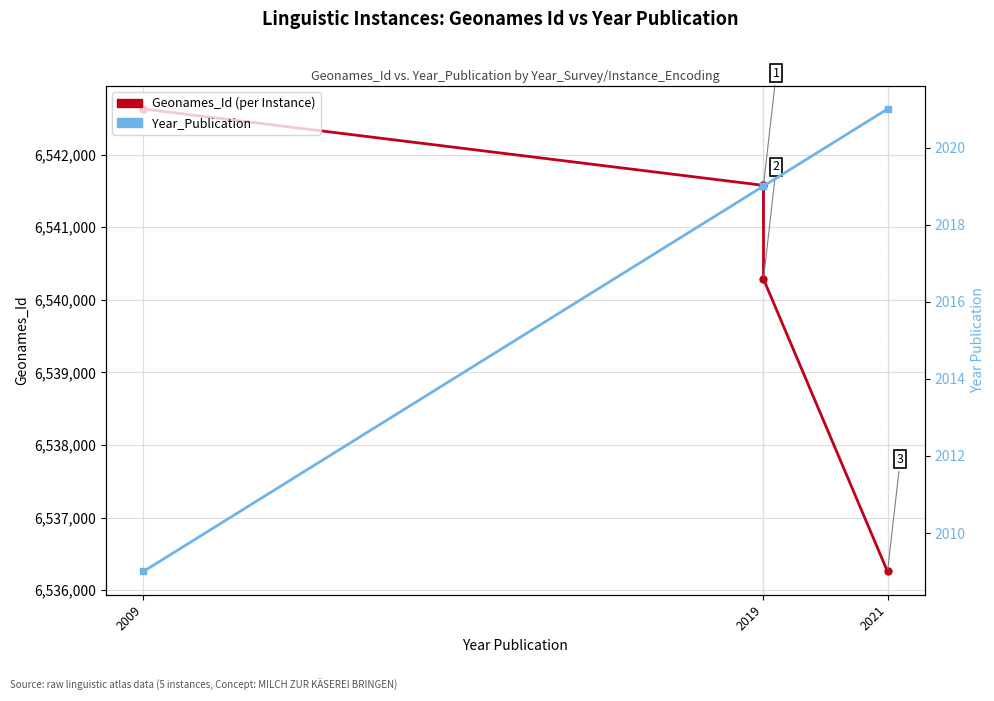

True or false: Geonames_Id (per Instance) and Year_Publication intersect in this chart.

False